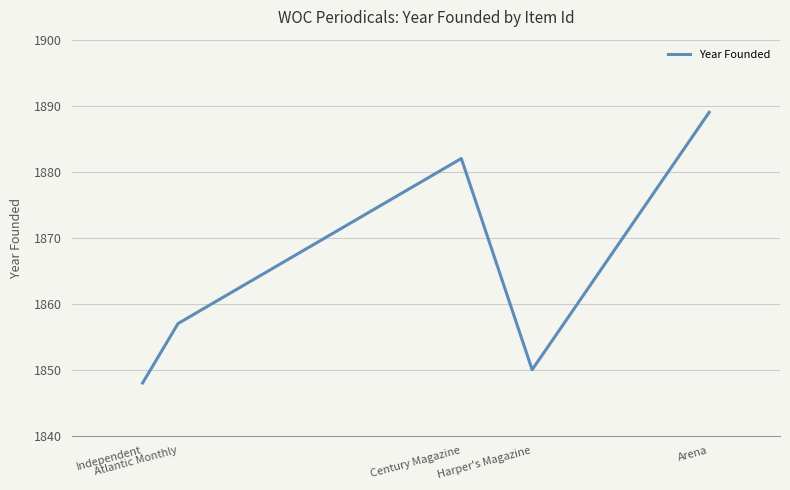

Rank the categories by value from lowest to highest.

Independent, Harper's Magazine, Atlantic Monthly, Century Magazine, Arena